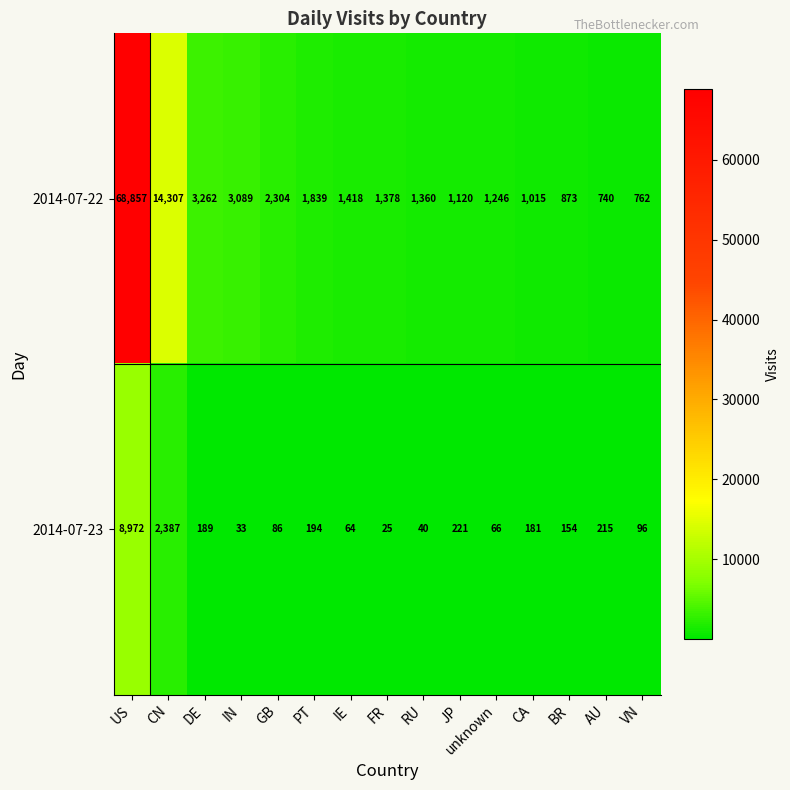

What is the total value across all series at IE?

1482